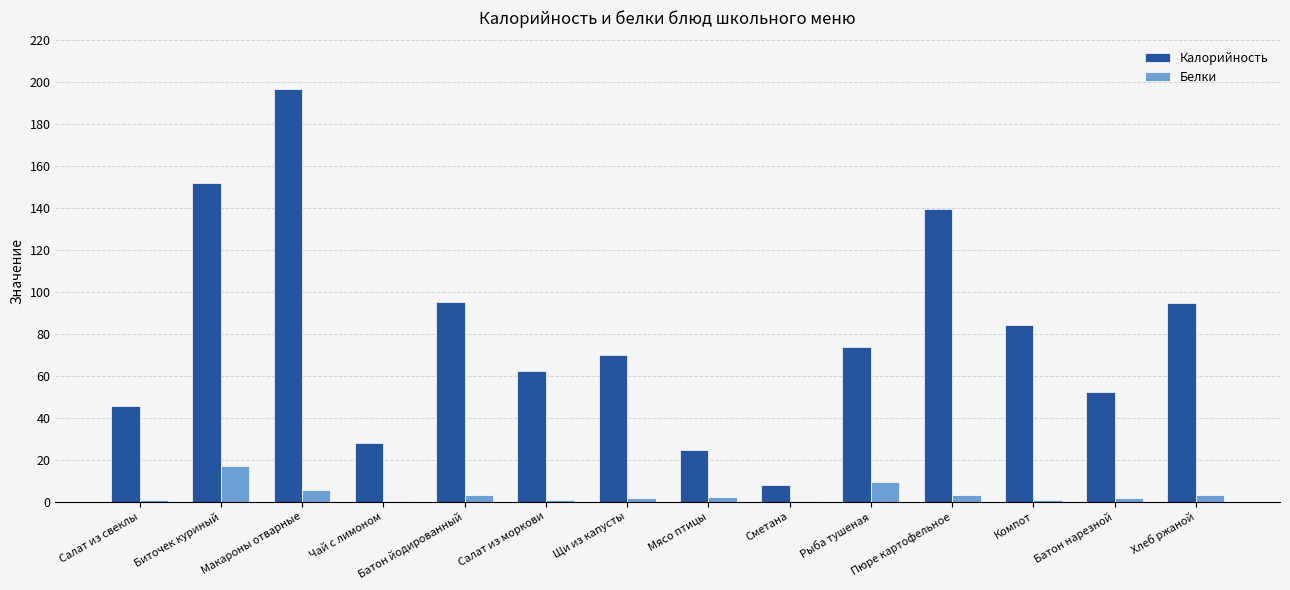

How many data points in Калорийность are above 73?

7